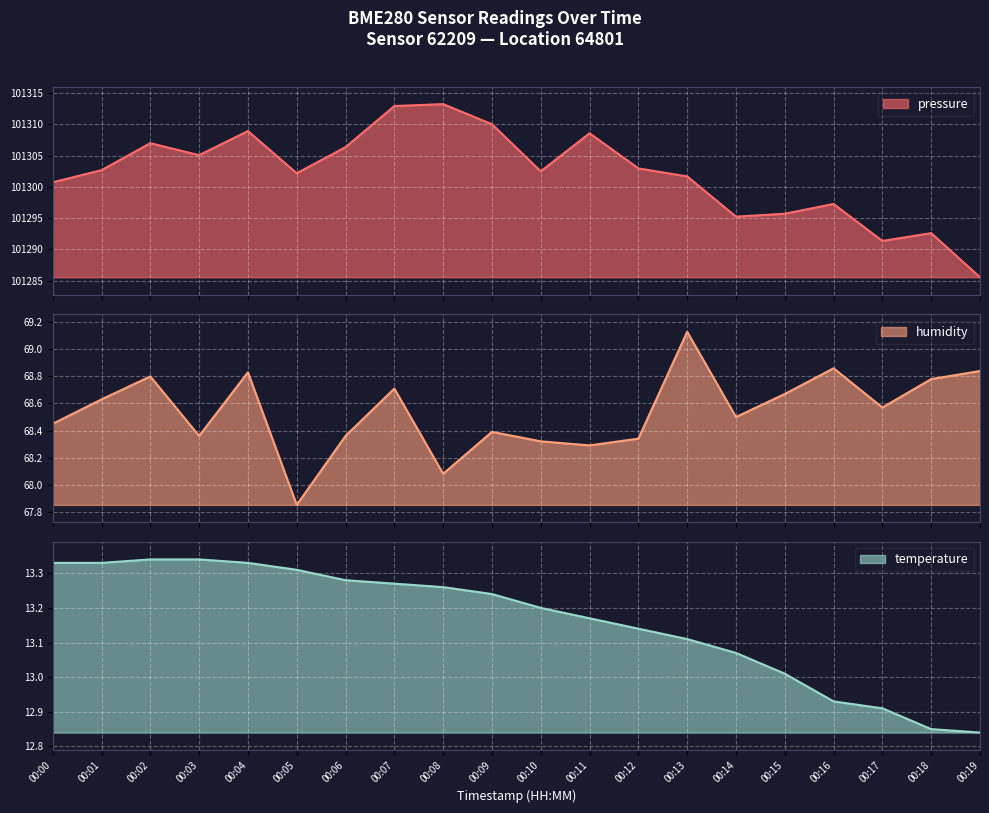

How many data points in humidity are above 68?

19